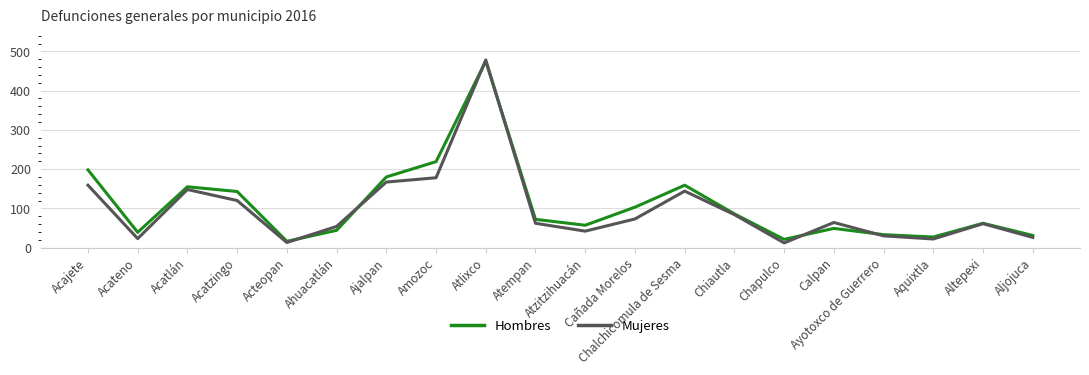

What is the maximum value shown in the chart?

478